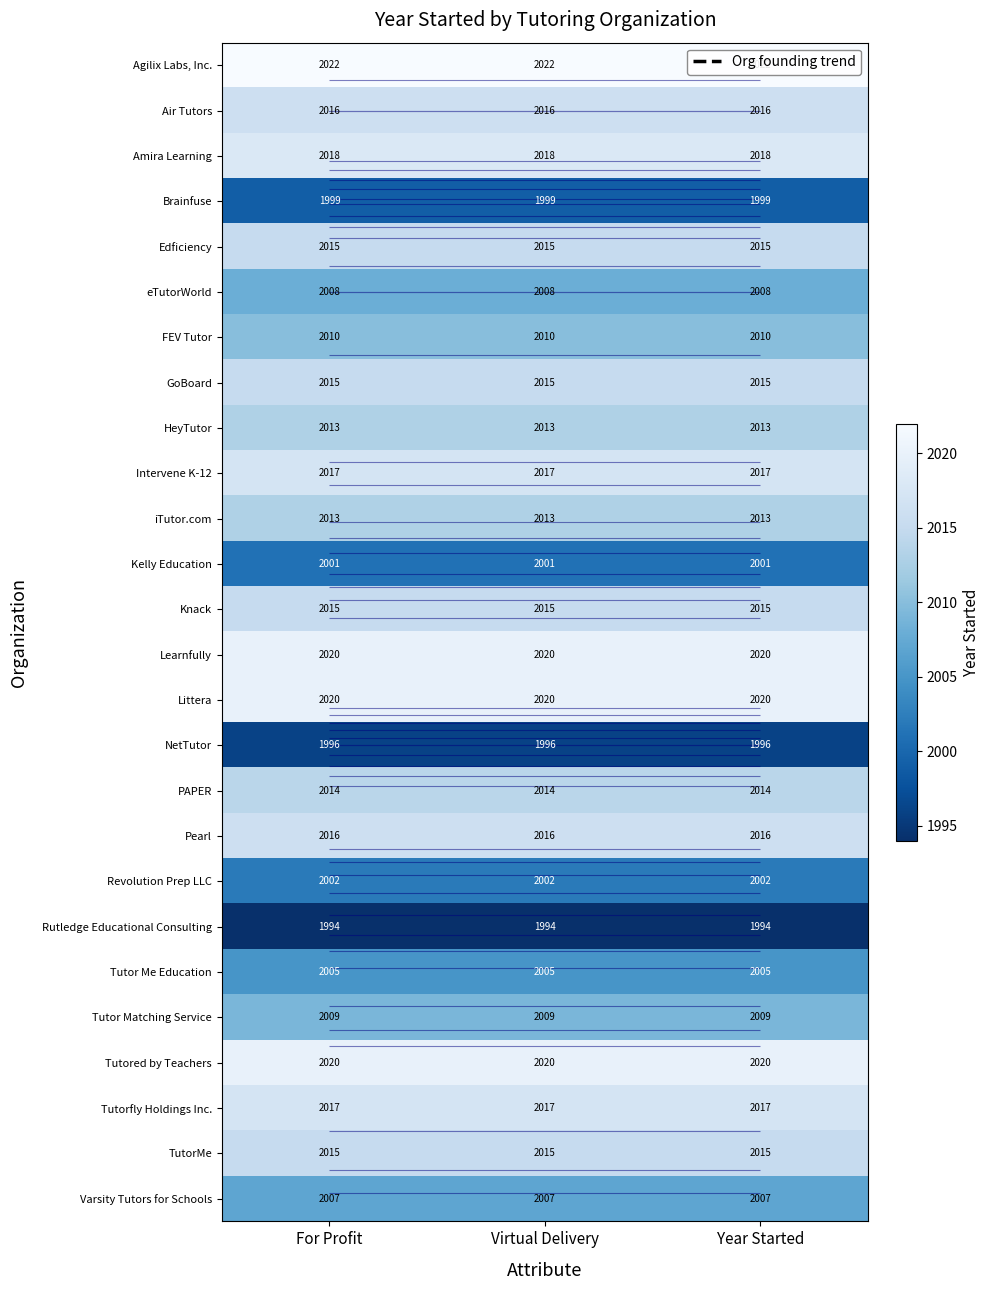

Is it true that Agilix Labs, Inc. equals 1263 at Virtual Delivery?

False